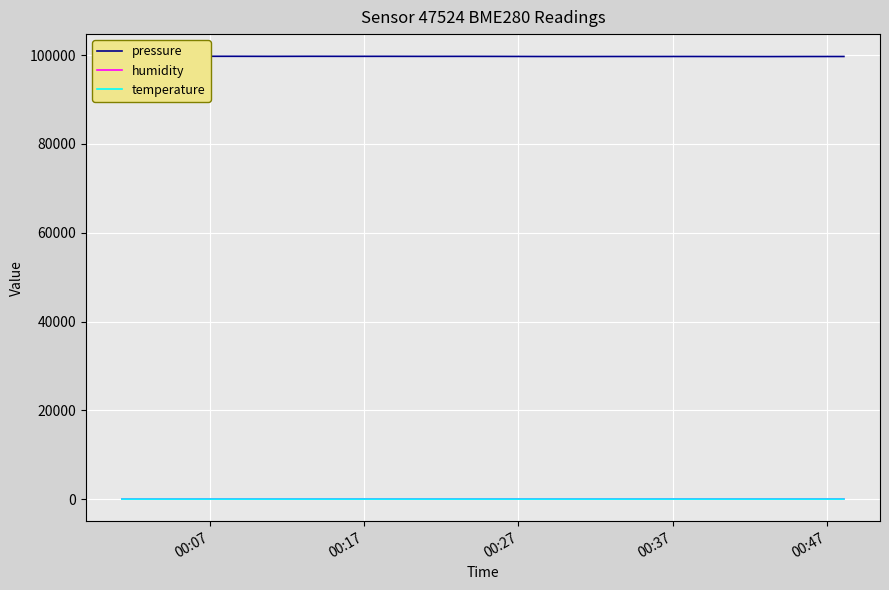

Does the chart display data point markers on the line(s)?

No